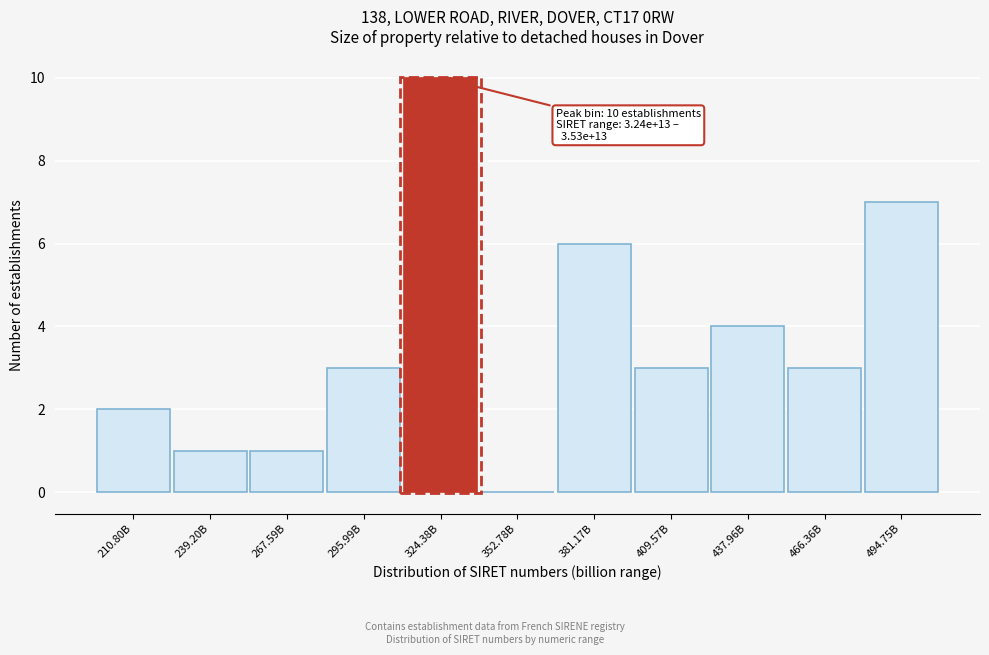

Reading left to right, extract all data points from this chart.

210.80B=2	239.20B=1	267.59B=1	295.99B=3	324.38B=10	352.78B=0	381.17B=6	409.57B=3	437.96B=4	466.36B=3	494.75B=7